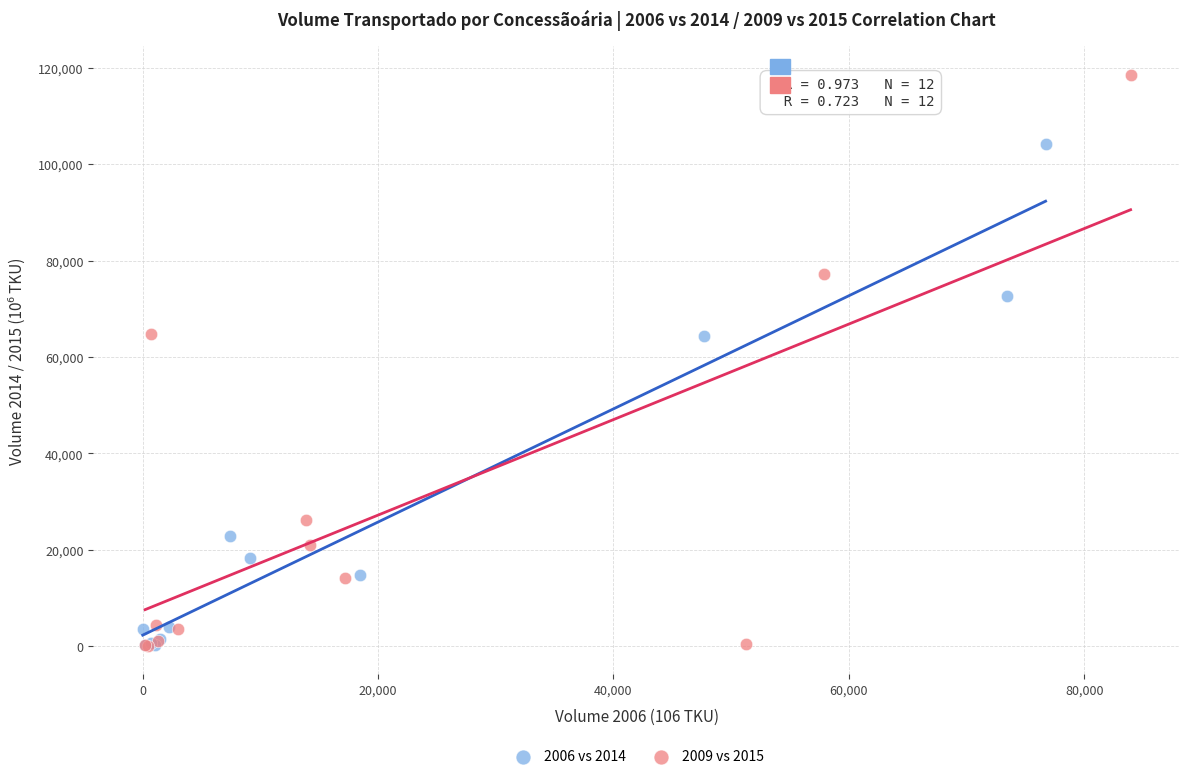

Which series has the largest Y range (max minus min)?

2009 vs 2015